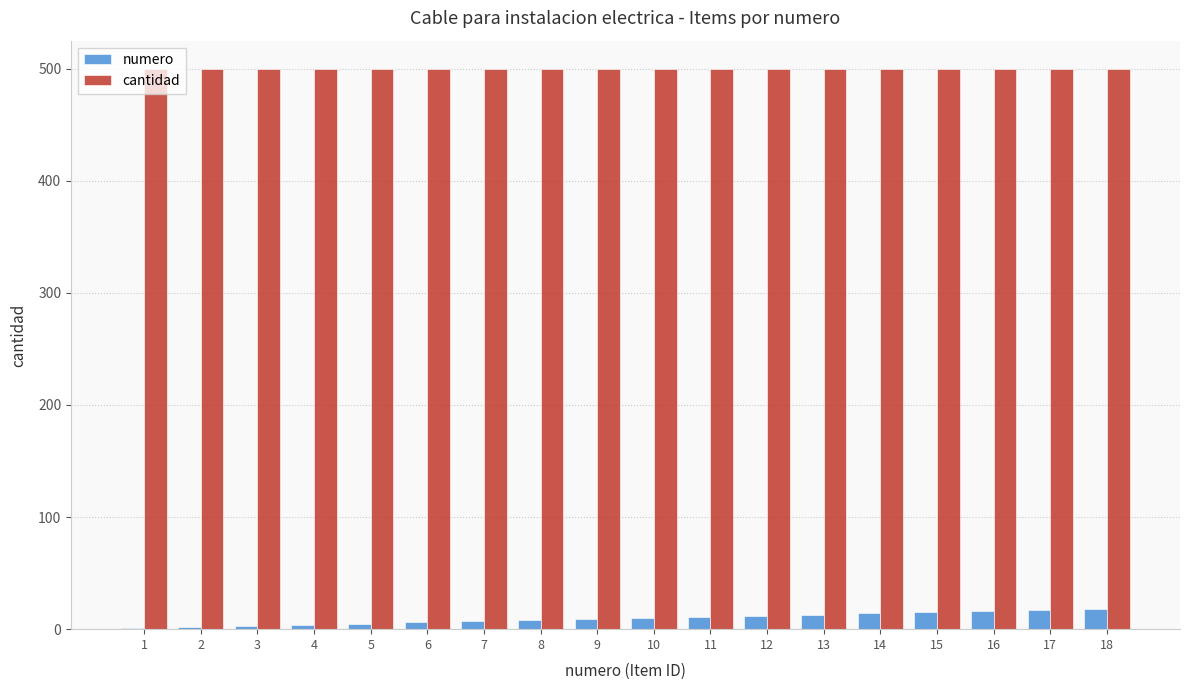

Is it true that cantidad equals 500 at 11?

True